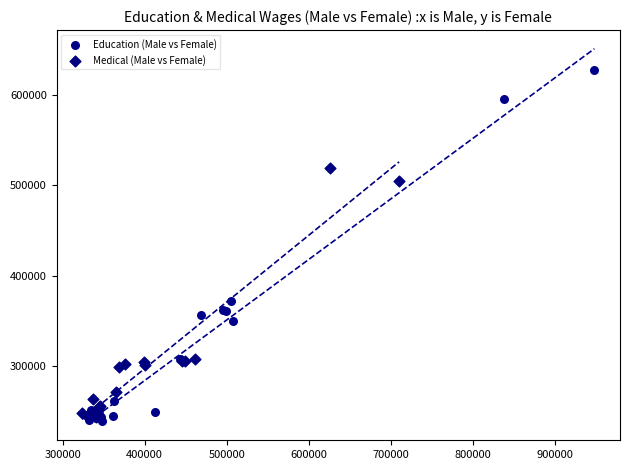

Which series contains the highest Y value?

Education (Male vs Female)